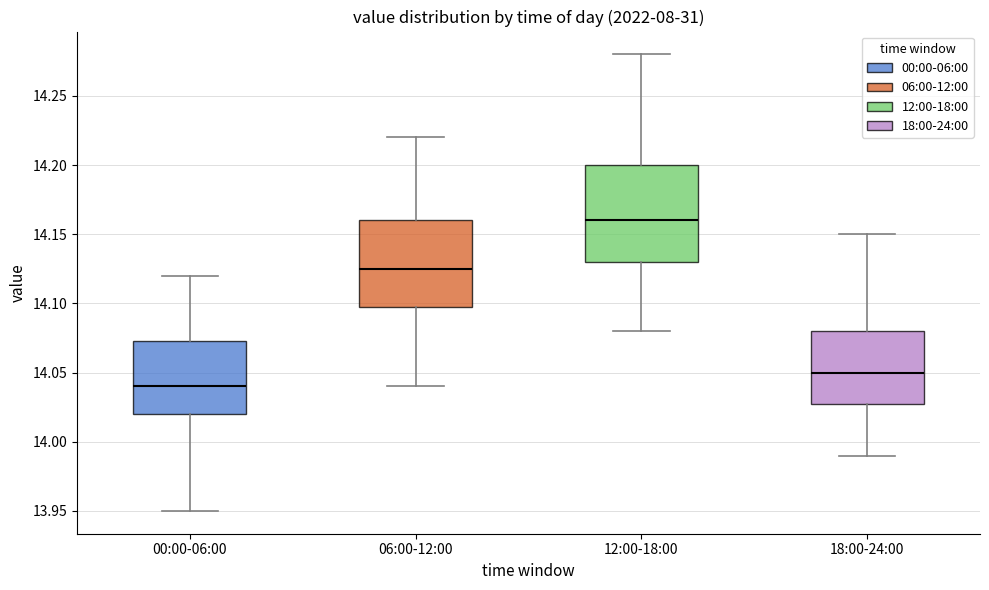

Which box is the tallest, from its lower edge to its upper edge?

12:00-18:00